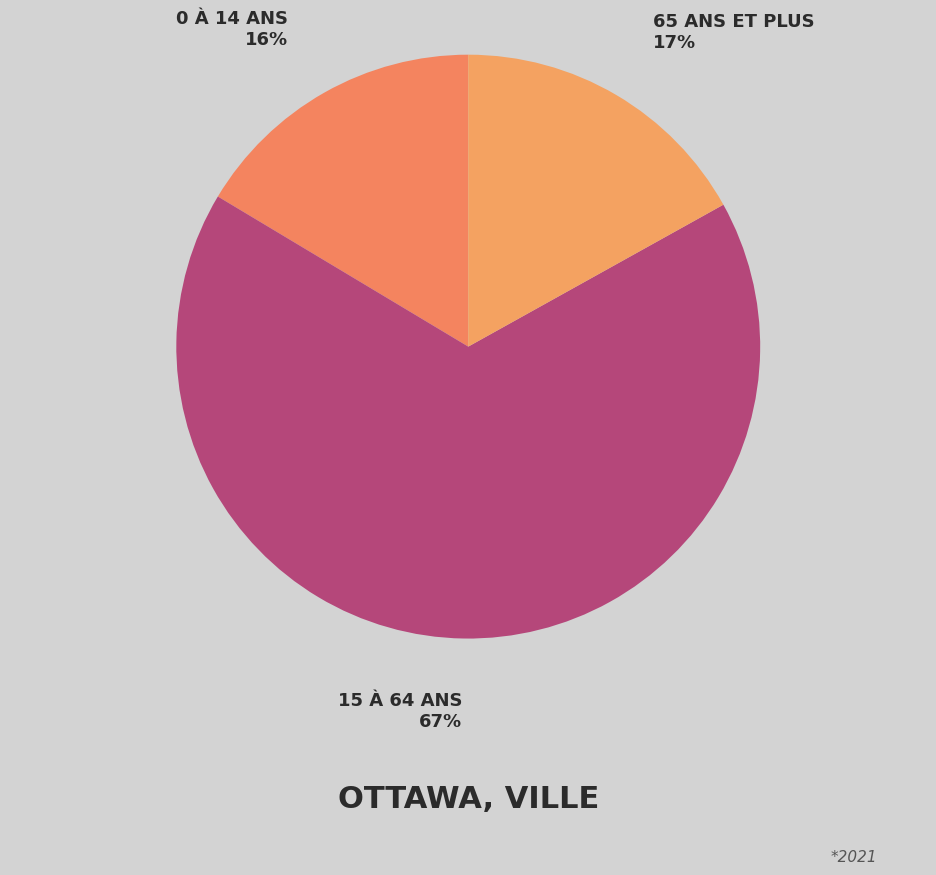

Rank the categories by value from lowest to highest.

0 À 14 ANS, 65 ANS ET PLUS, 15 À 64 ANS